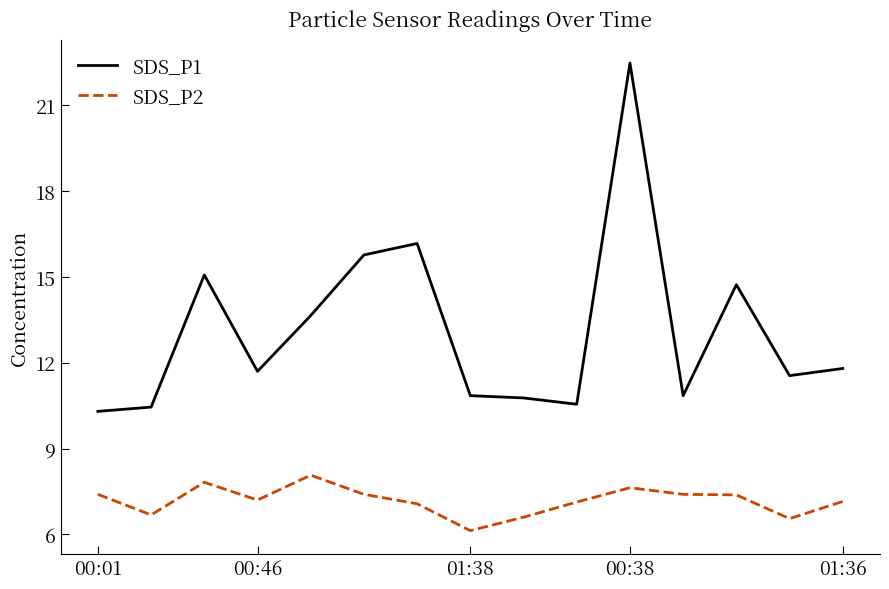

Rank the series by their average value, from highest to lowest.

SDS_P1, SDS_P2